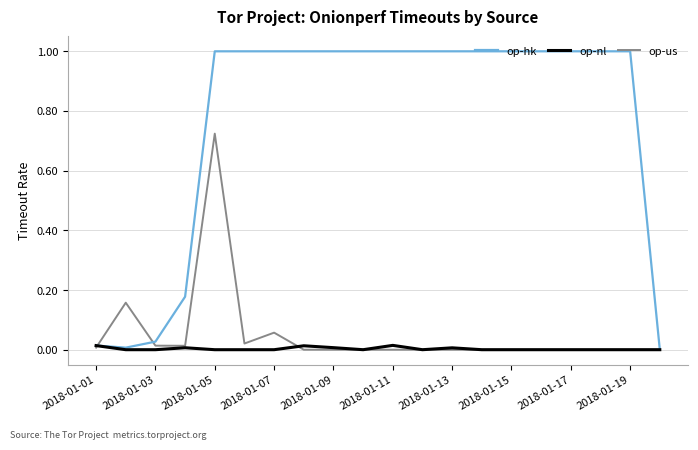

Which series has the largest total across all categories?

op-hk